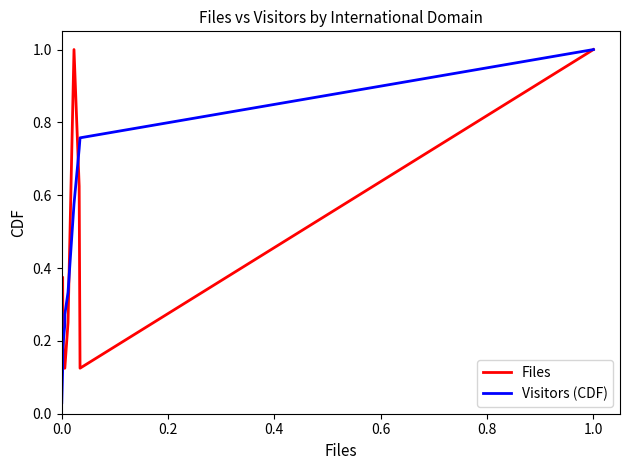

Which series has the widest spread of values?

Visitors (CDF)